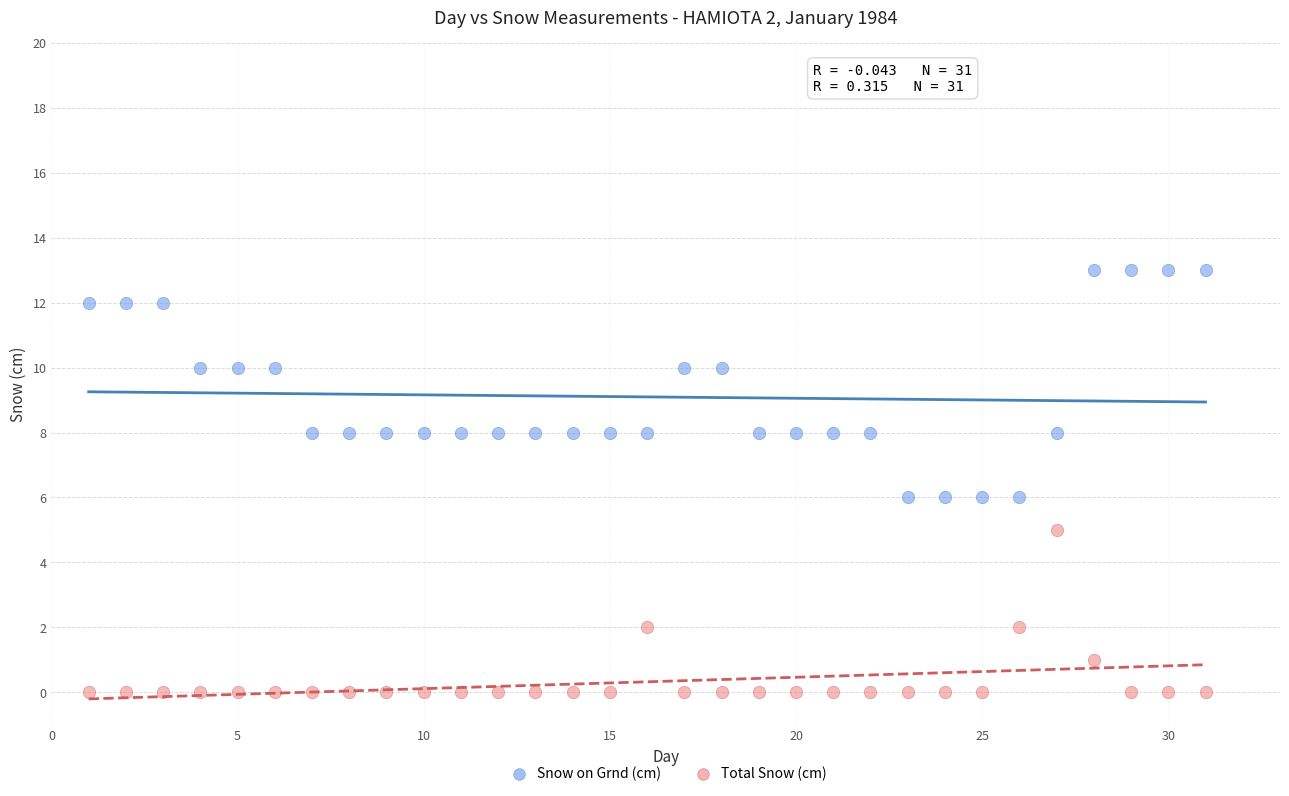

Which series reaches the minimum Y coordinate?

Total Snow (cm)